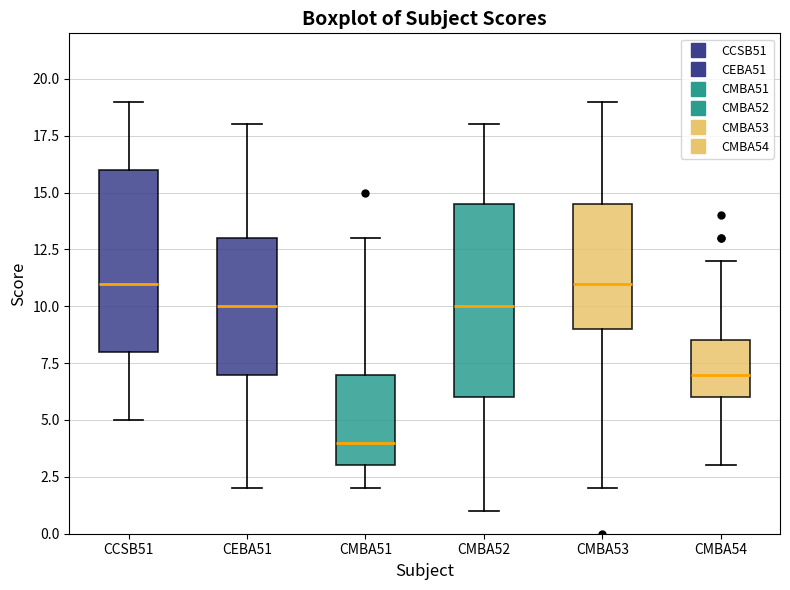

Which box's median line is the lowest?

CMBA51